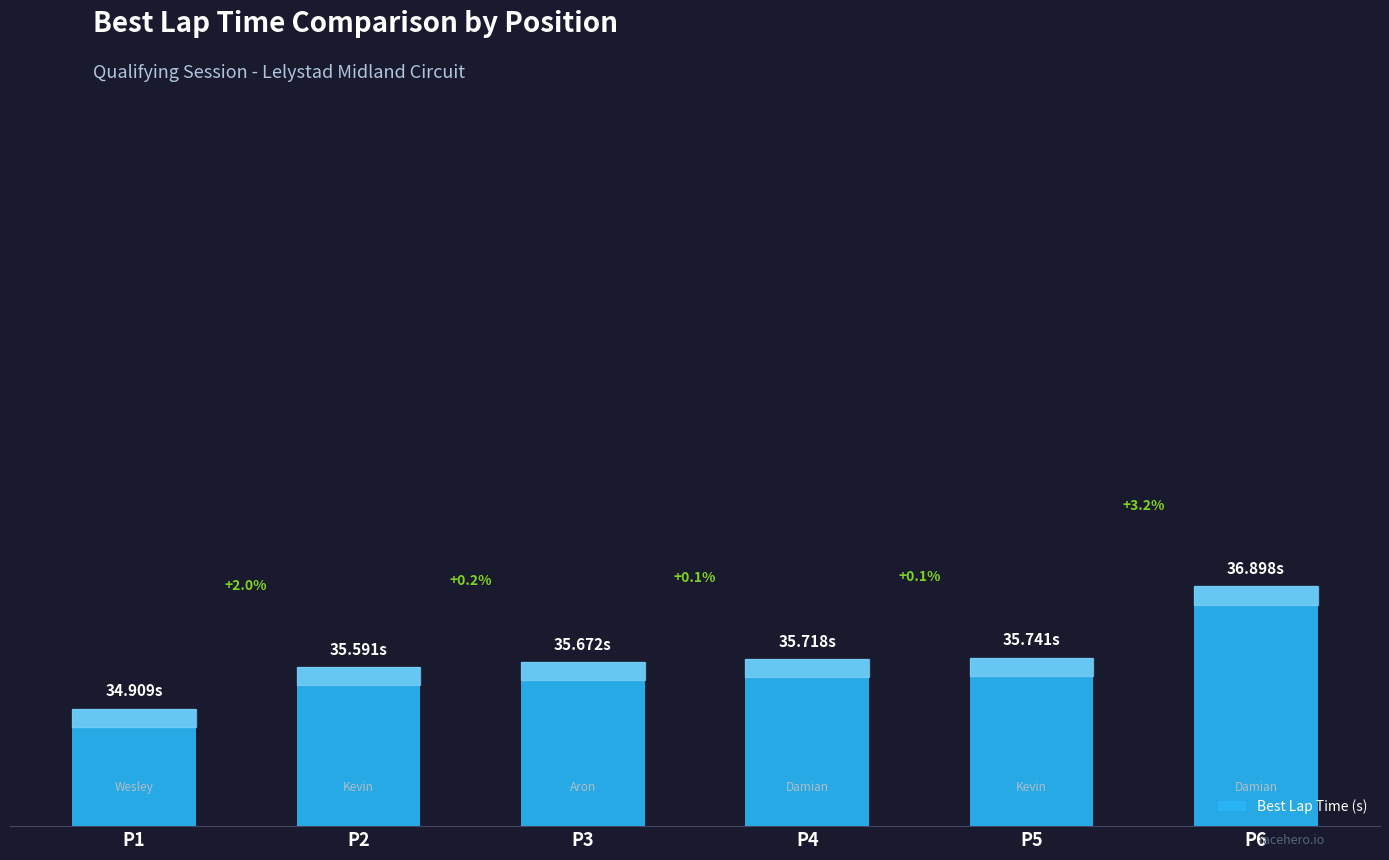

What is the difference between the values at P1 and P5?

0.8